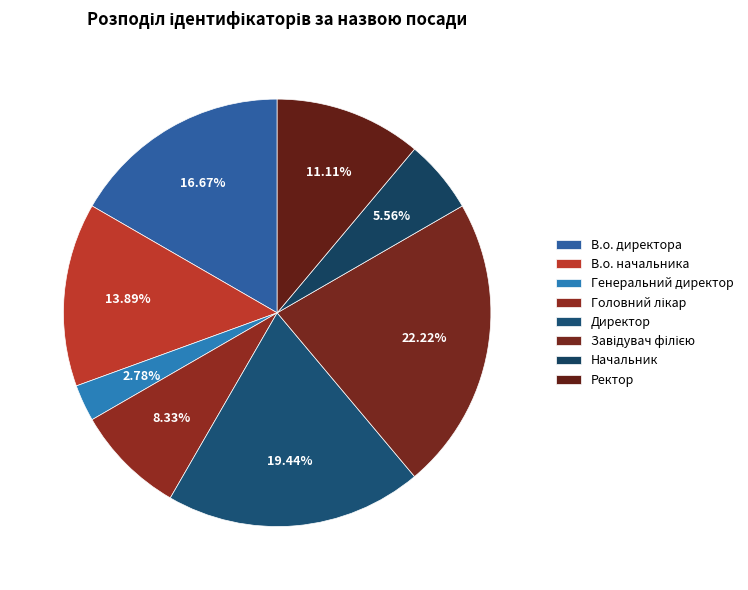

To the nearest percent, what portion does Ректор represent?

11%